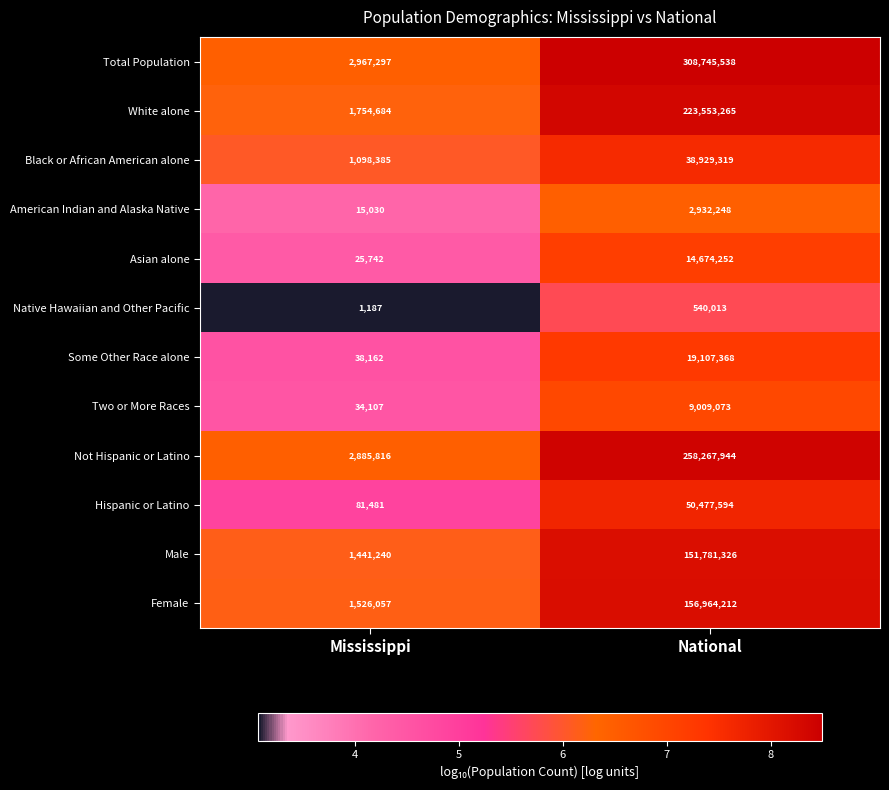

Which series has the largest total across all categories?

Total Population